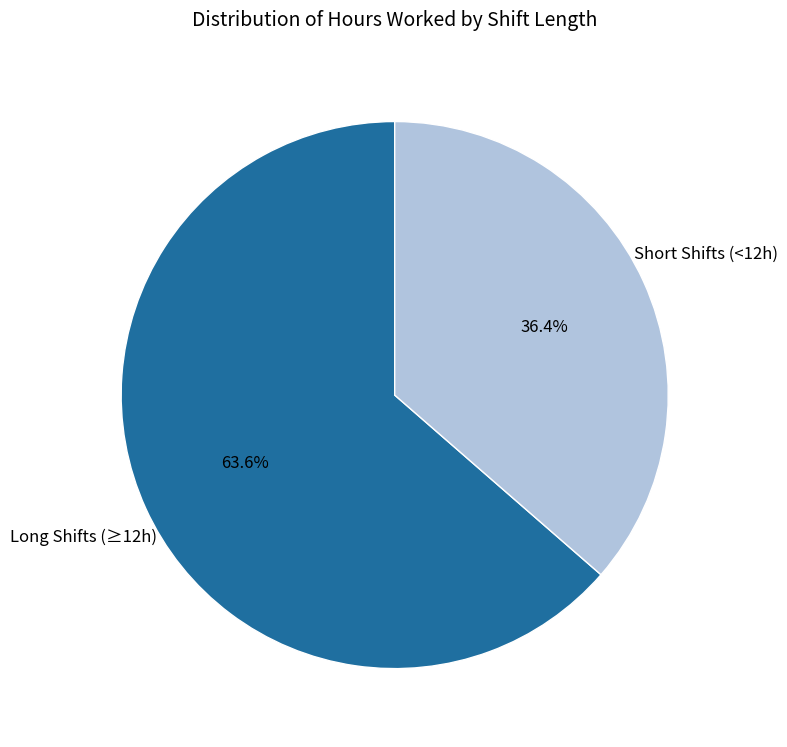

What is the smallest slice in the pie chart?

Short Shifts (<12h)